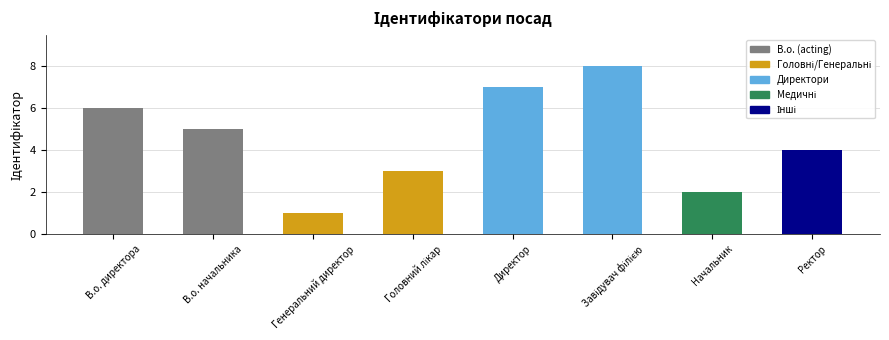

The value at Генеральний директор is 2. True or false?

False